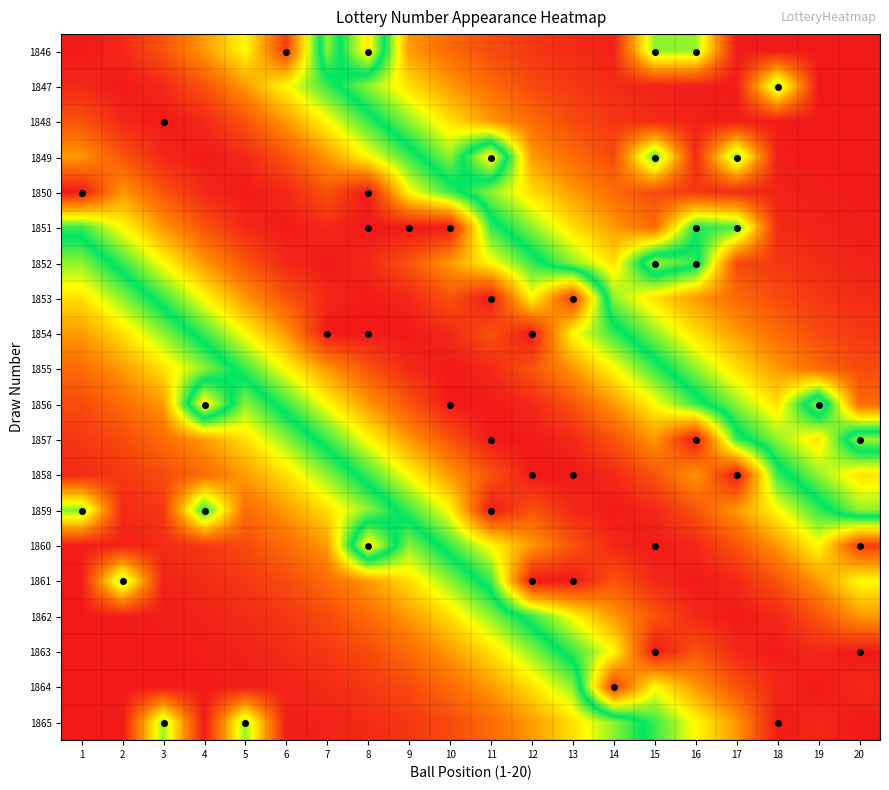

At 2, list the series in order from largest to smallest.

1847, 1846, 1848, 1849, 1850, 1851, 1852, 1853, 1861, 1854, 1855, 1856, 1857, 1858, 1859, 1860, 1862, 1863, 1864, 1865